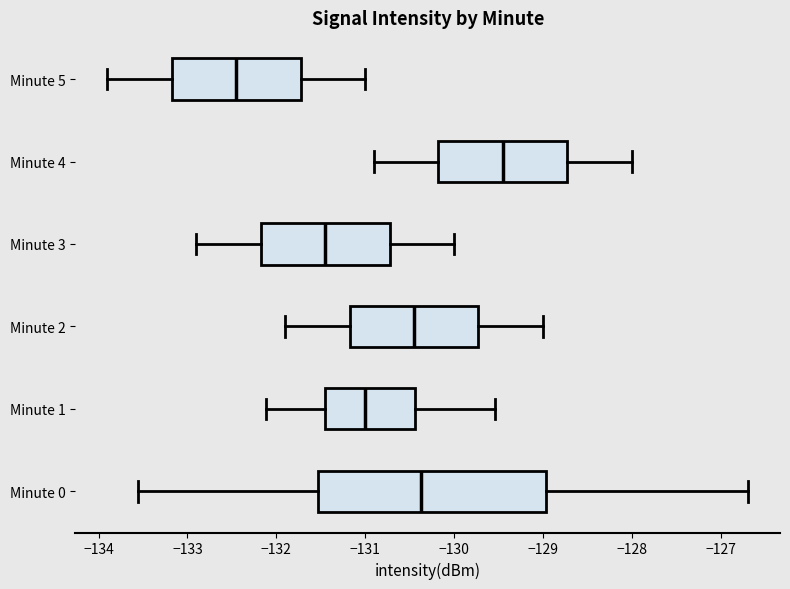

Reading bottom to top, transcribe this box plot: for each box, give where its median line is, the range the box spans, and where its two whiskers end, as read against the x-axis. The values are not printed on the chart, so give them approximately, as read against the axis.

Minute 0: median -130.4, box -131.5 to -129.0, whiskers -133.6 to -126.7
Minute 1: median -131.0, box -131.5 to -130.4, whiskers -132.1 to -129.5
Minute 2: median -130.4, box -131.2 to -129.7, whiskers -131.9 to -129.0
Minute 3: median -131.4, box -132.2 to -130.7, whiskers -132.9 to -130.0
Minute 4: median -129.4, box -130.2 to -128.7, whiskers -130.9 to -128.0
Minute 5: median -132.4, box -133.2 to -131.7, whiskers -133.9 to -131.0